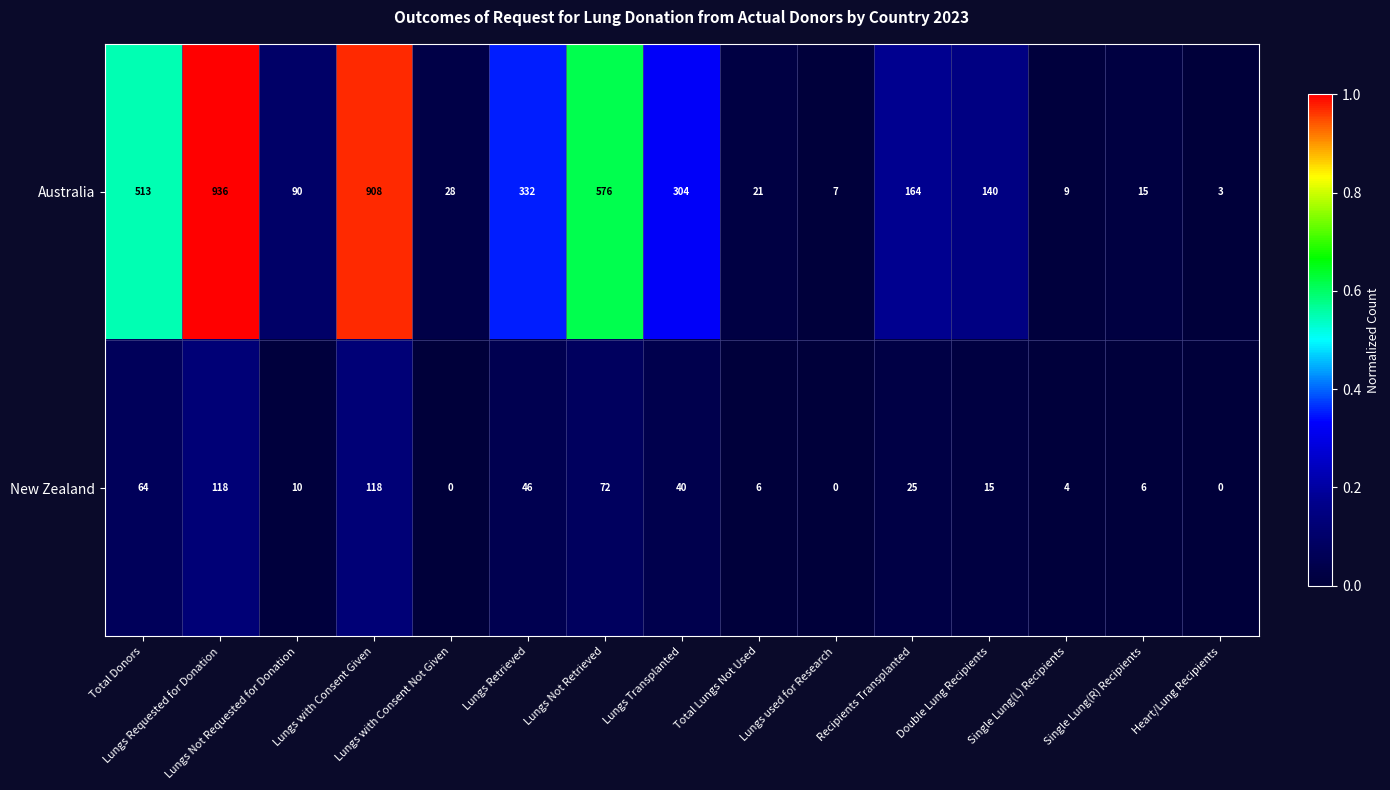

What is the difference between the maximum and minimum values in the New Zealand series?

118